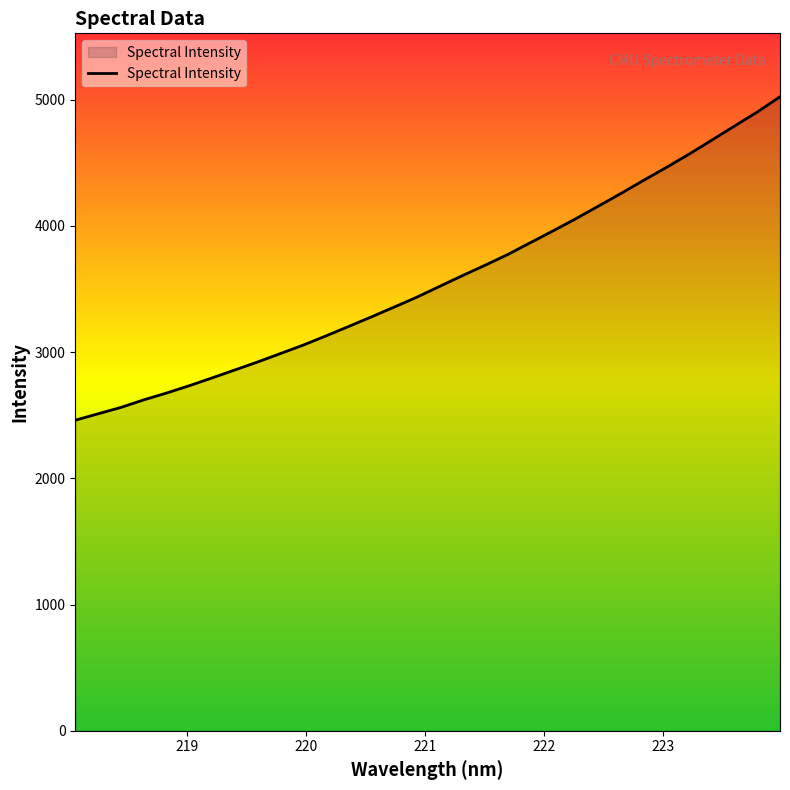

What is the smallest value displayed?

2459.8